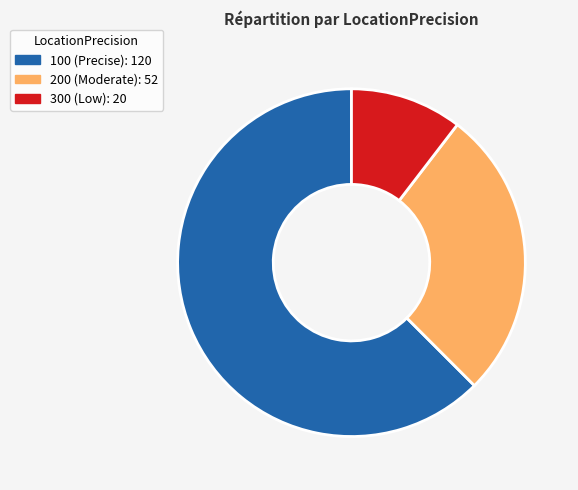

To the nearest percent, what portion does 300 represent?

10%